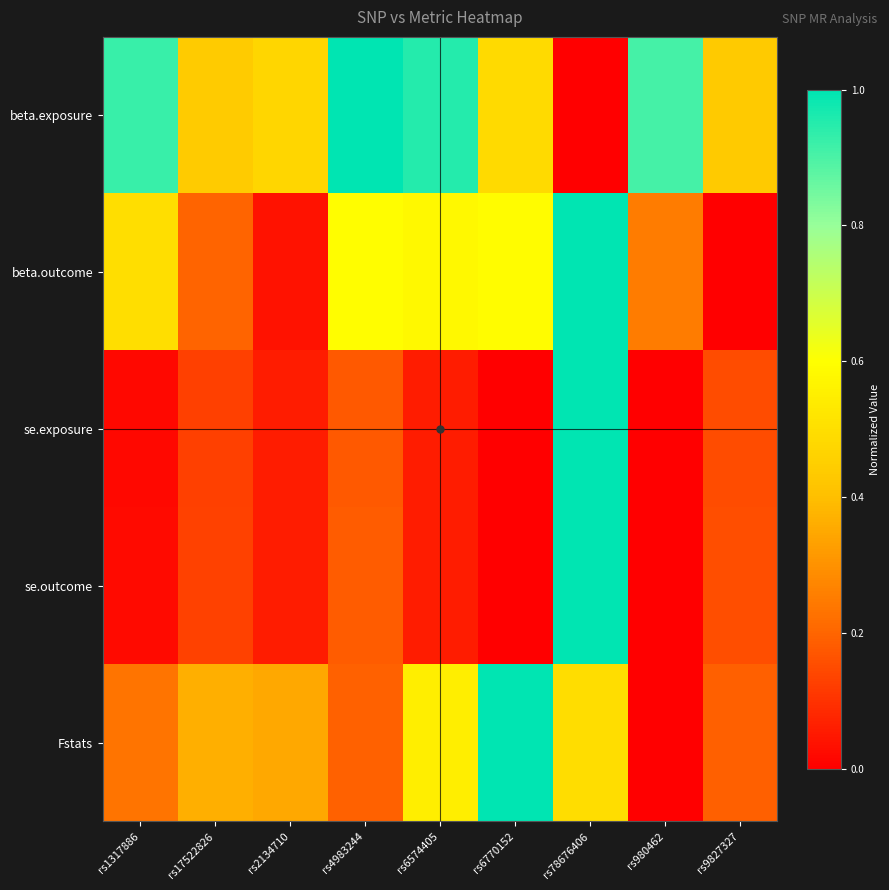

Which label corresponds to the smallest value in the chart?

rs78676406